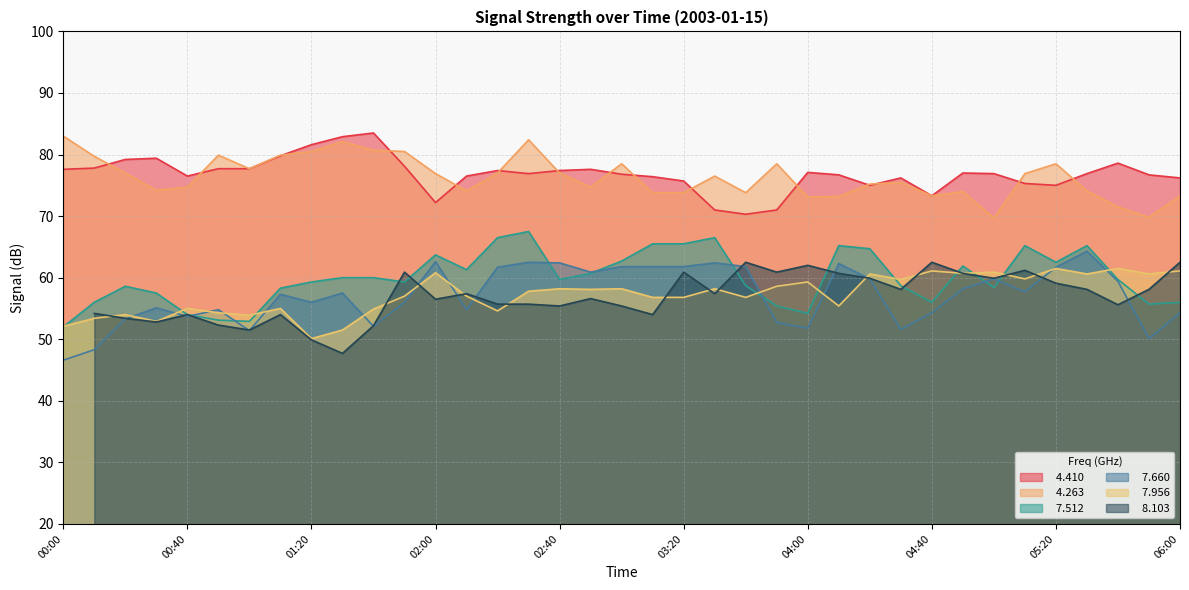

Which series has the largest total across all categories?

  4.410